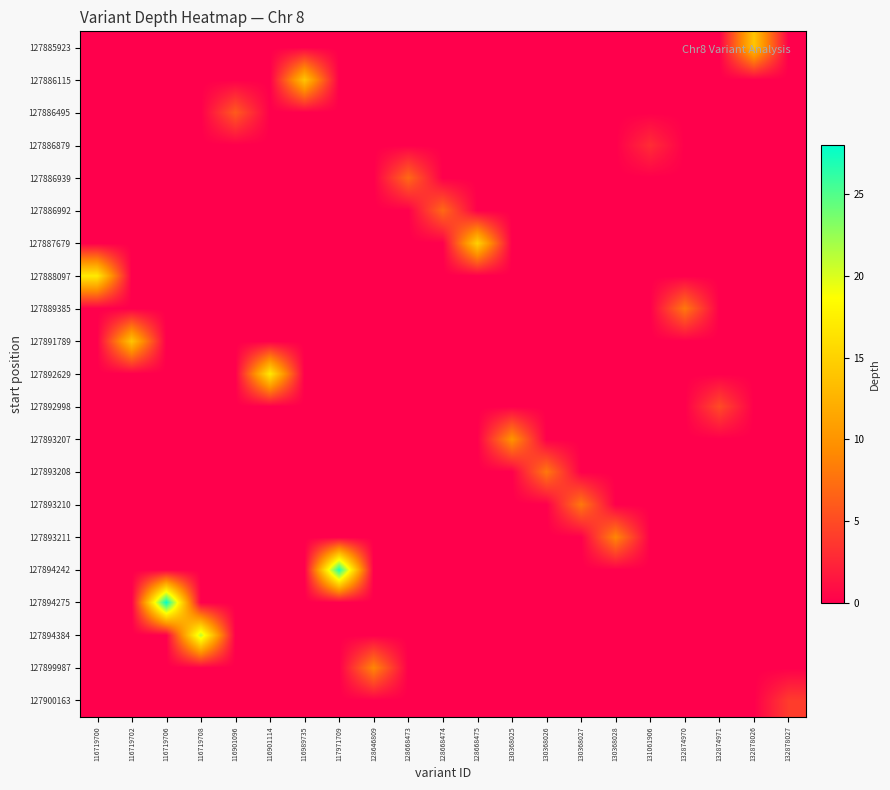

What is the spread (max minus min) of values at 116719708?

21